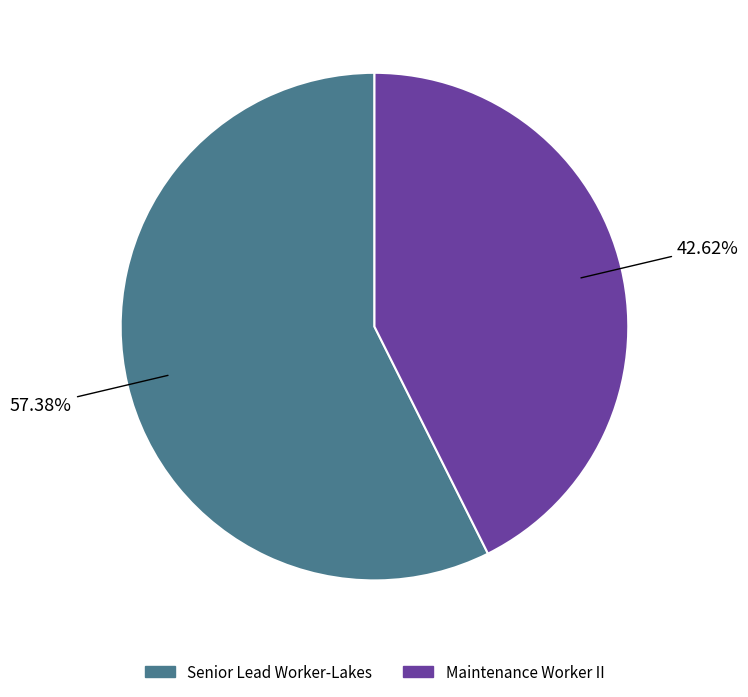

Which category accounts for the majority?

Senior Lead Worker-Lakes